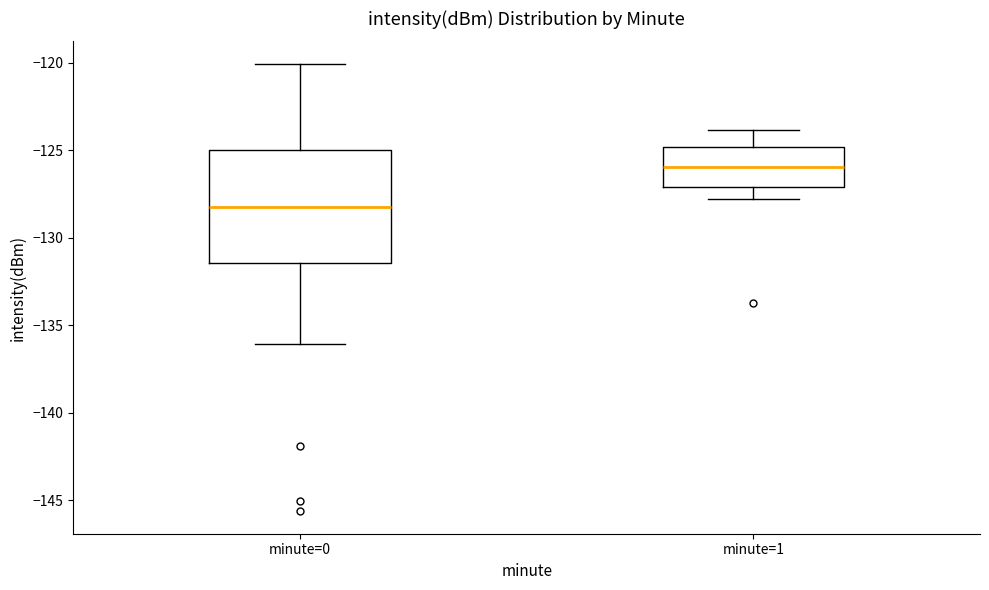

Reading left to right, transcribe this box plot: for each box, give where its median line is, the range the box spans, and where its two whiskers end, as read against the y-axis. The values are not printed on the chart, so give them approximately, as read against the axis.

minute=0: median -128.5, box -131.5 to -125.0, whiskers -136.0 to -120.0
minute=1: median -126.0, box -127.0 to -125.0, whiskers -128.0 to -124.0